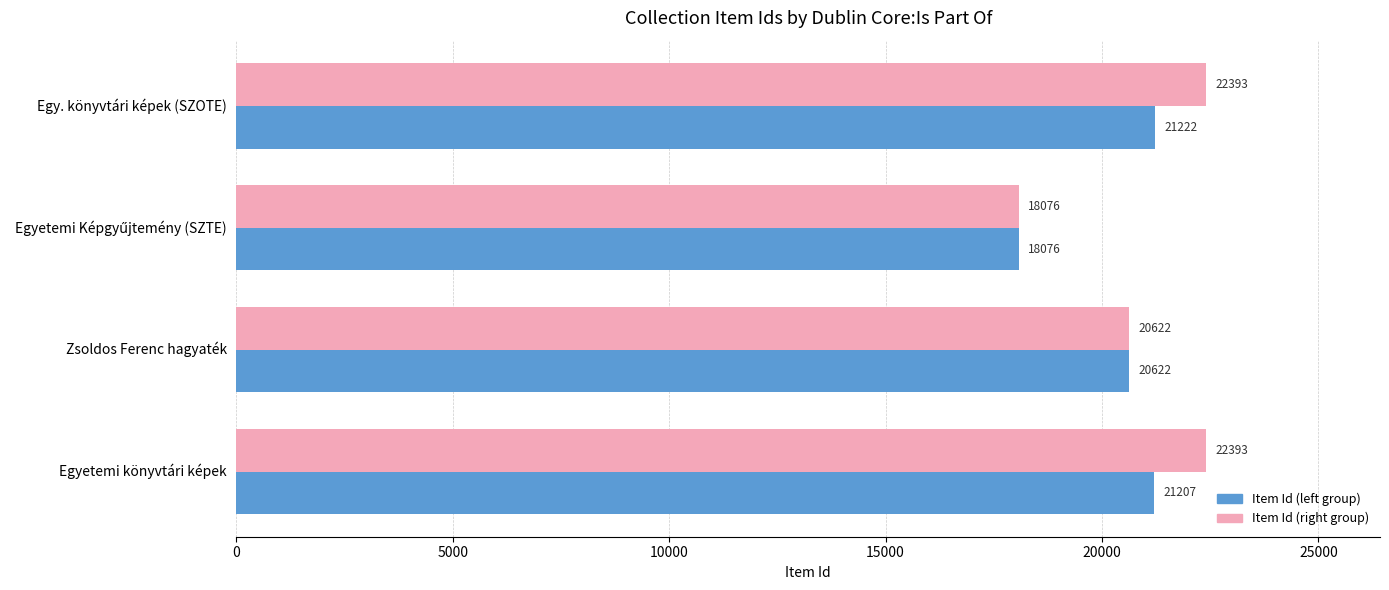

The value of Item Id (right group) at Egy. könyvtári képek (SZOTE) is 31668. True or false?

False